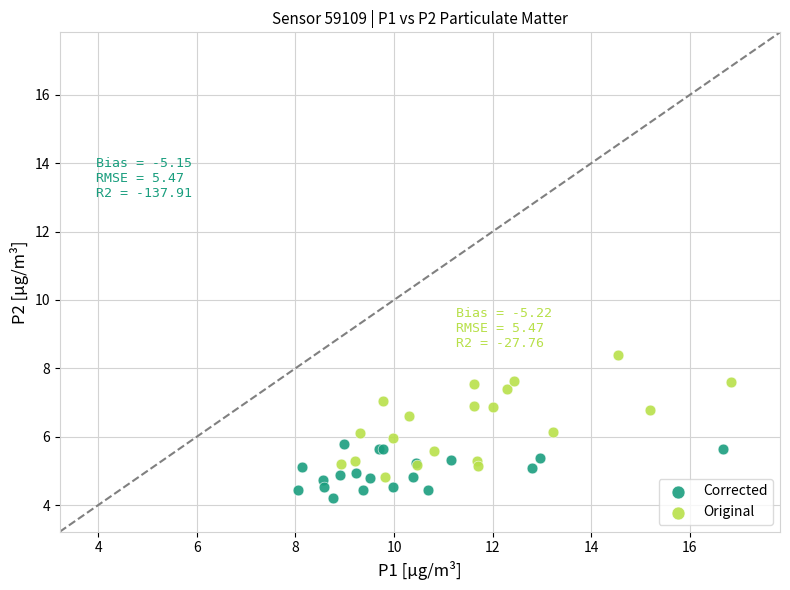

Which series contains the lowest Y value?

Corrected